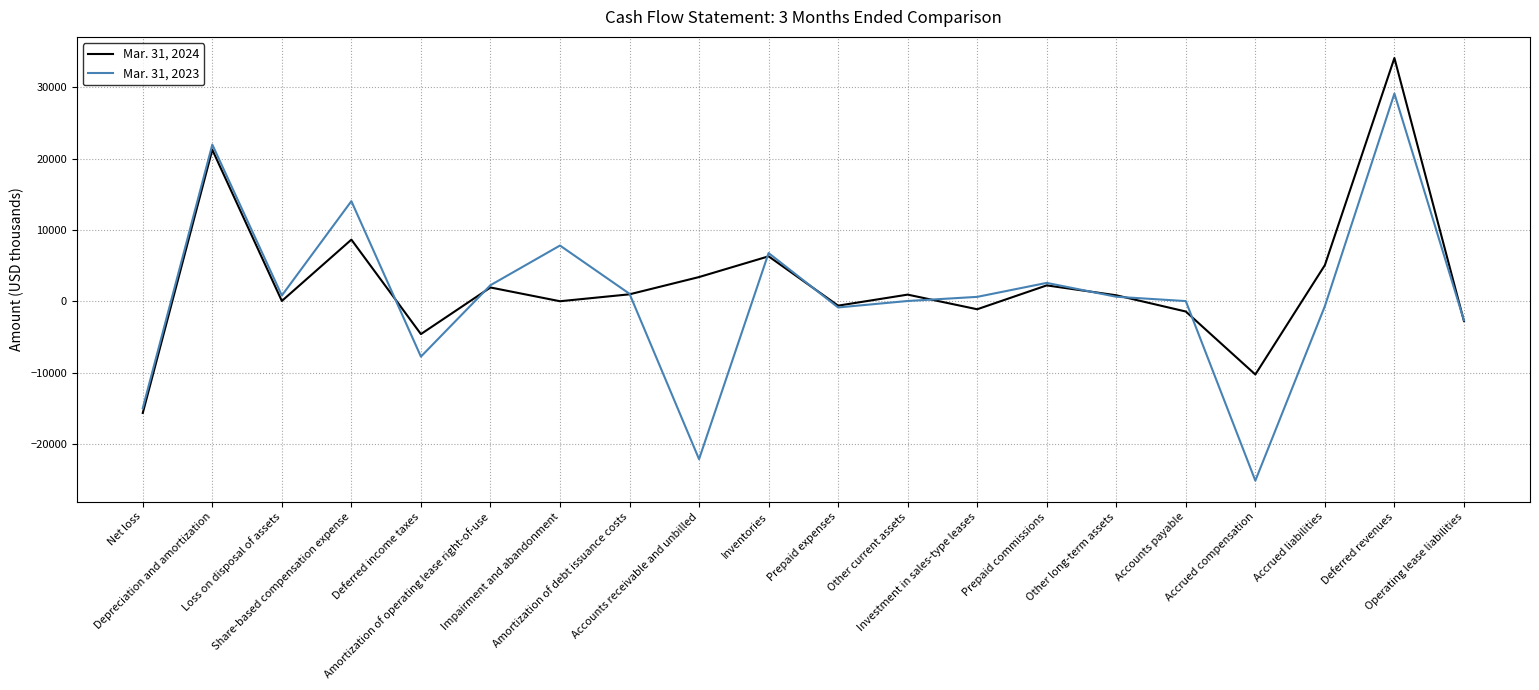

How many interior local valleys does the Mar. 31, 2024 series have?

6